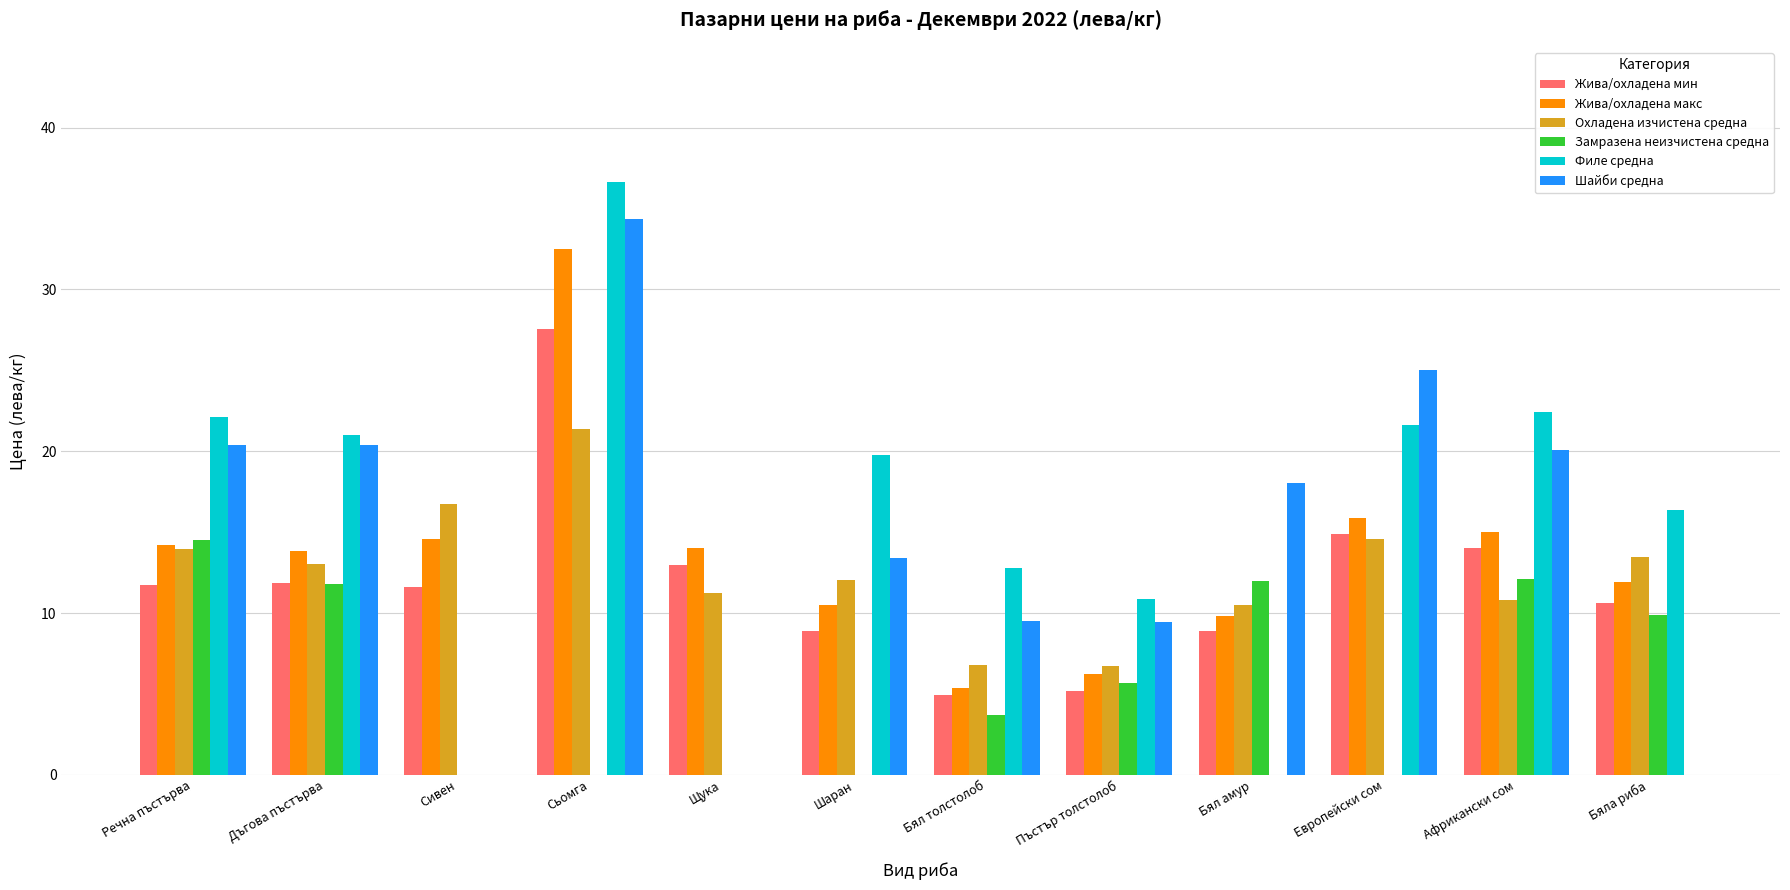

What is the difference between the Жива/охладена макс values at Речна пъстърва and Щука?

0.2